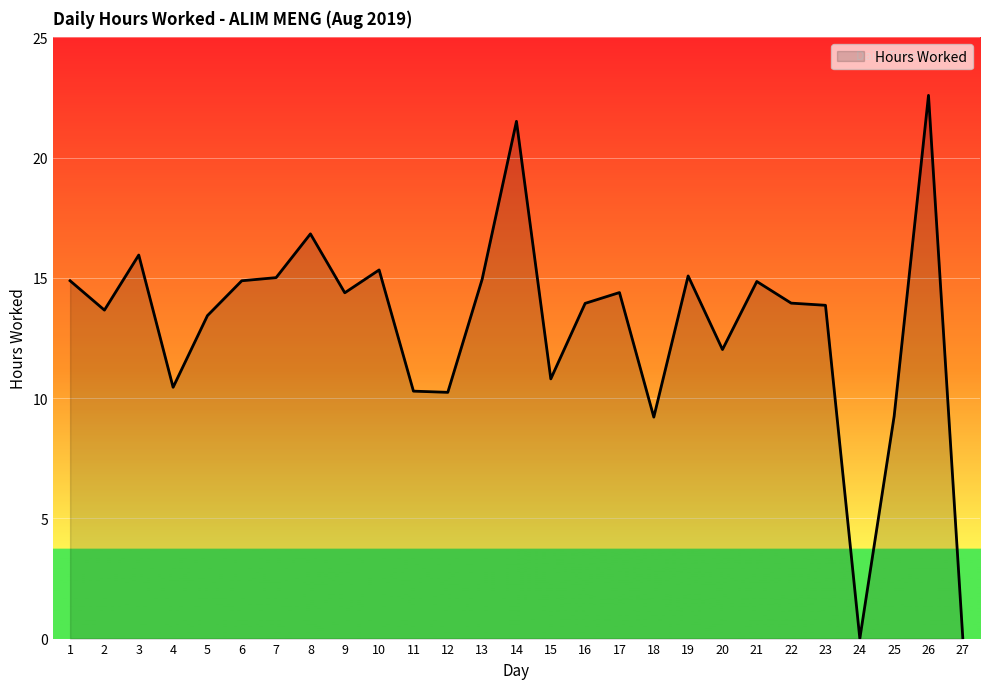

Between 21 and 3, which is larger?

3